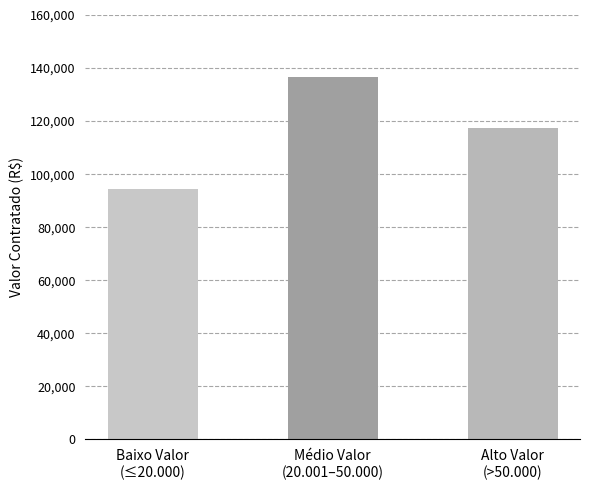

How many data points does each series have?

3